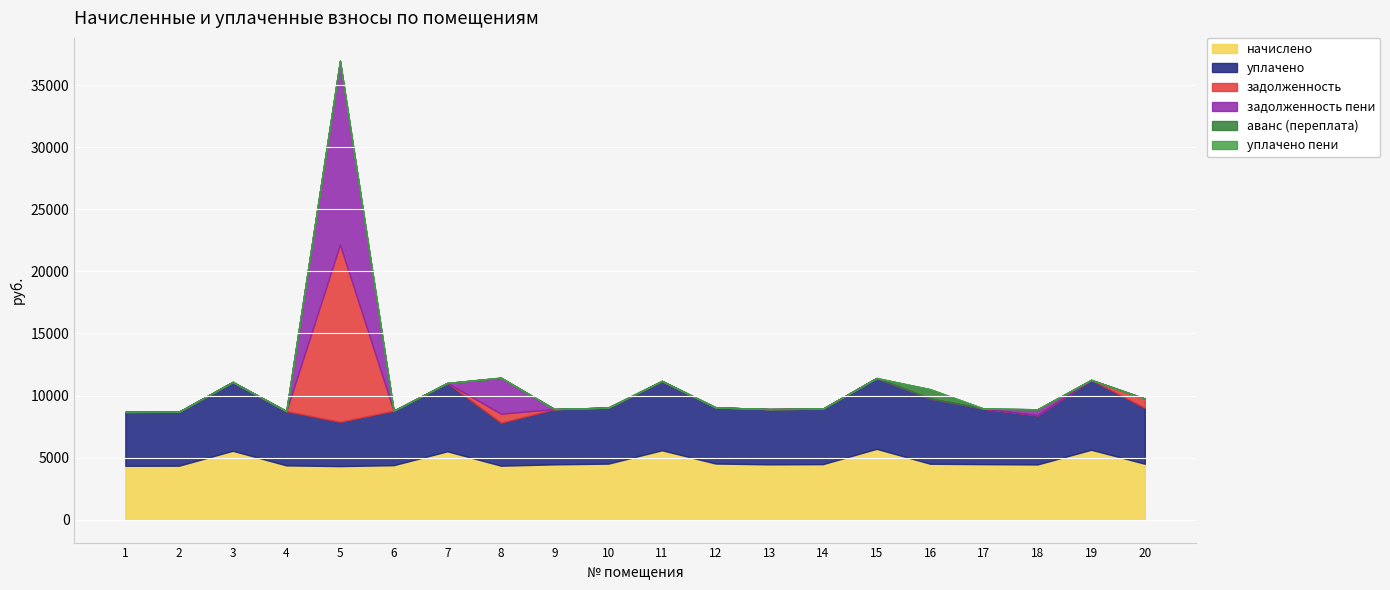

What is the difference between the maximum and minimum values in the уплачено series?

2239.9